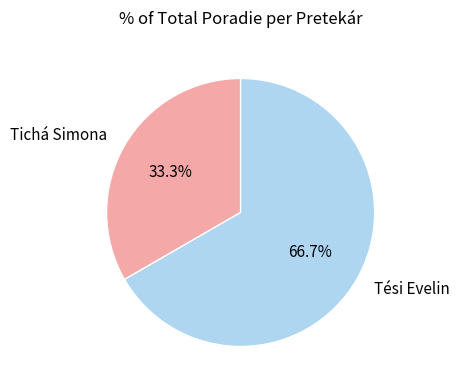

What is the smallest slice in the pie chart?

Tichá Simona